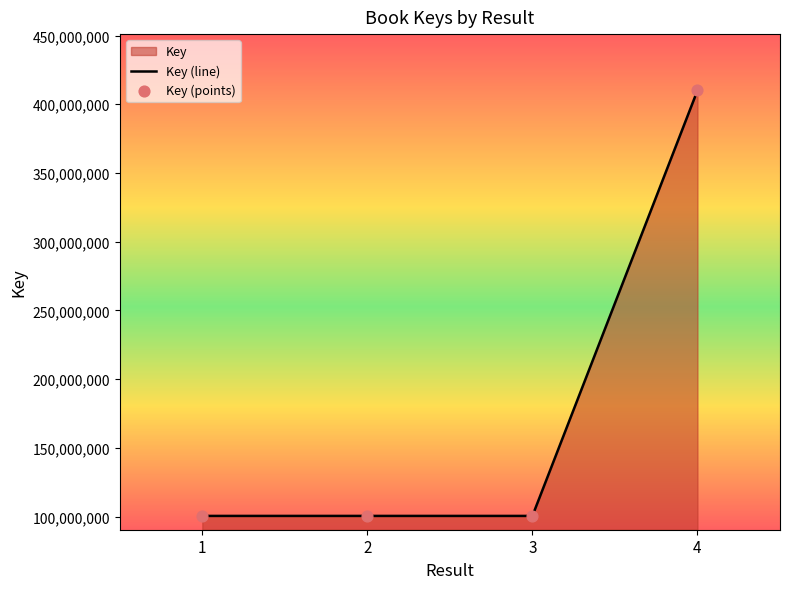

At which category is the sum across all series the highest?

4